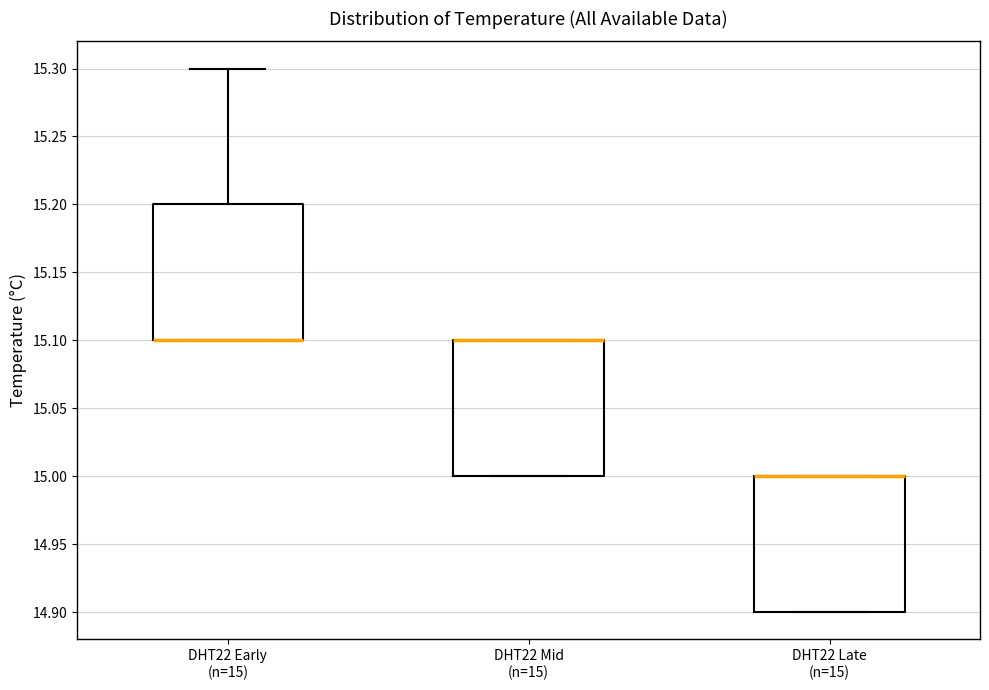

Reading left to right, read every box against the y-axis: the position of its median line, the range the box covers, and the ends of its whiskers. The values are not printed on the chart, so give them approximately, as read against the axis.

DHT22 Early (n=15): median 15.1 (drawn on the box's lower edge), box 15.1 to 15.2, whiskers 15.1 to 15.3
DHT22 Mid (n=15): median 15.1 (drawn on the box's upper edge), box 15.0 to 15.1, whiskers 15.0 to 15.1
DHT22 Late (n=15): median 15.0 (drawn on the box's upper edge), box 14.9 to 15.0, whiskers 14.9 to 15.0